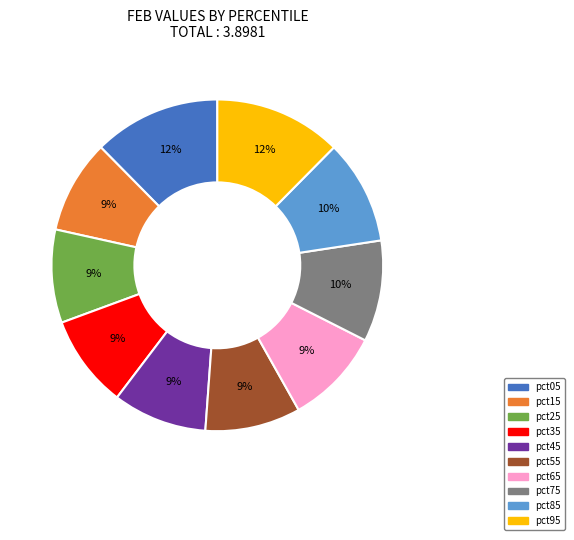

How many segments does this pie chart have?

10